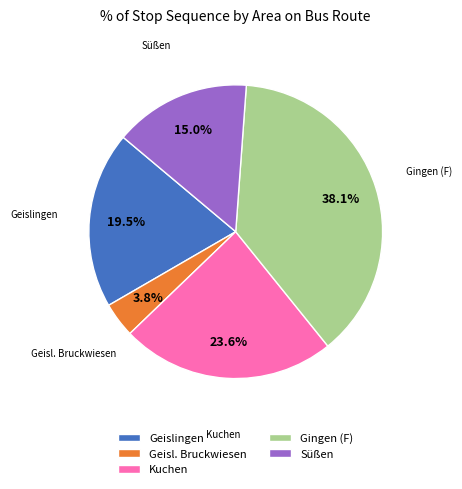

Is there a majority slice in this chart?

No